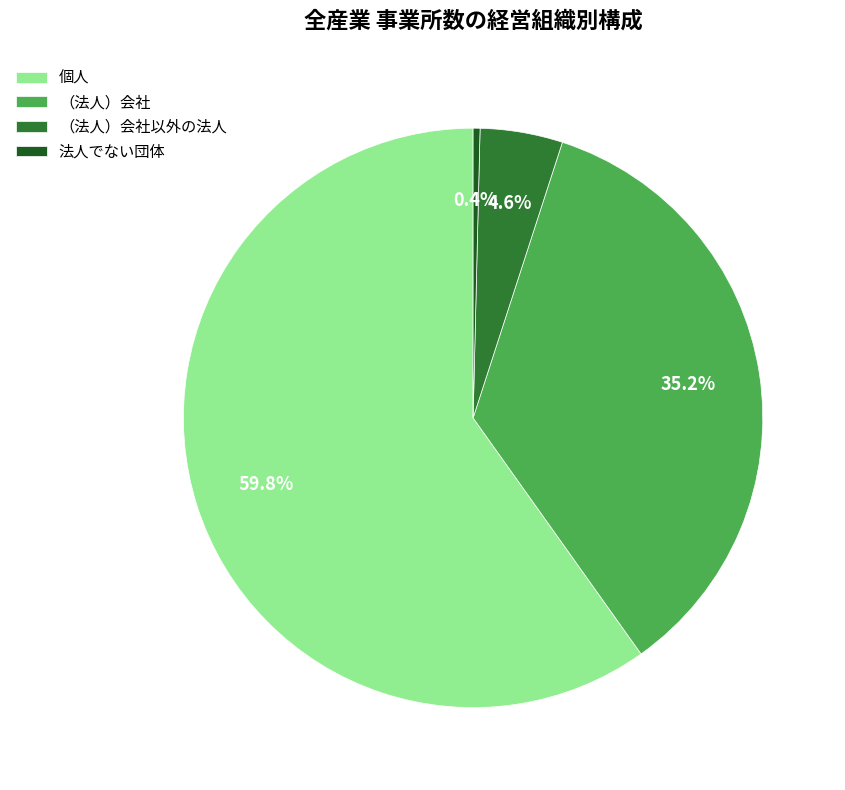

How many segments does this pie chart have?

4